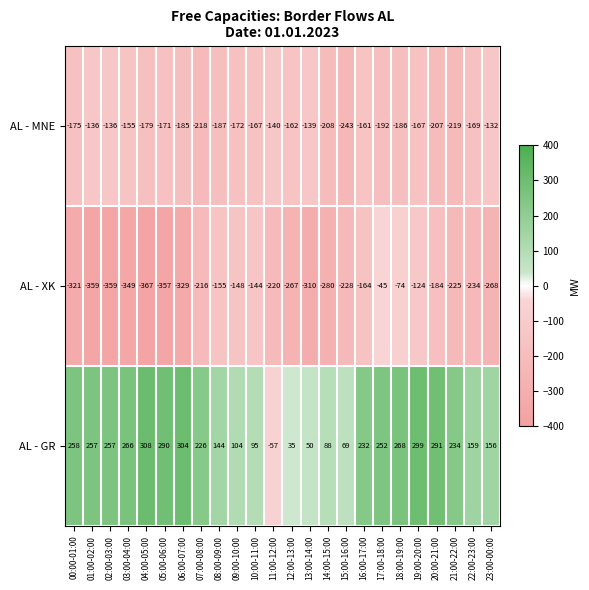

Rank the series at 18:00-19:00 from lowest to highest value.

AL - MNE, AL - XK, AL - GR